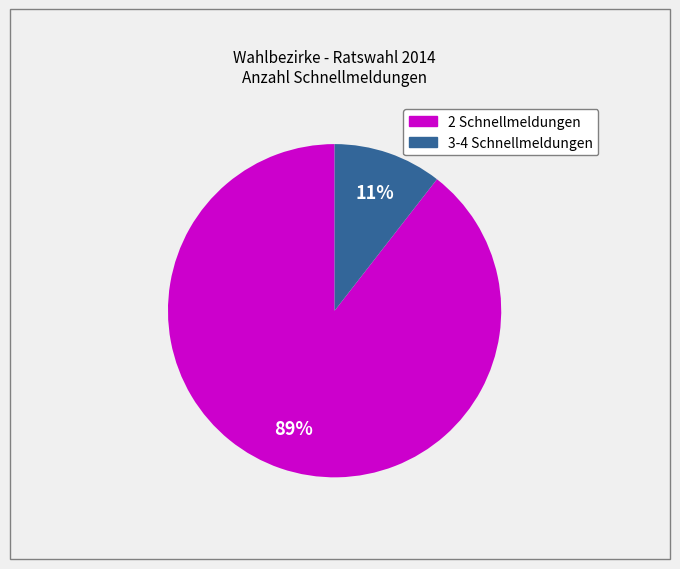

Rank the categories by value from highest to lowest.

2 Schnellmeldungen, 3-4 Schnellmeldungen